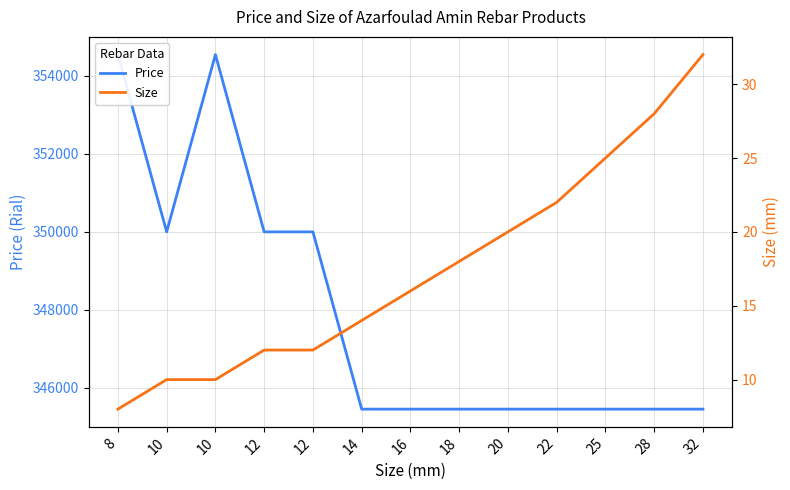

True or false: Price has a value of 345455 at 22.

True